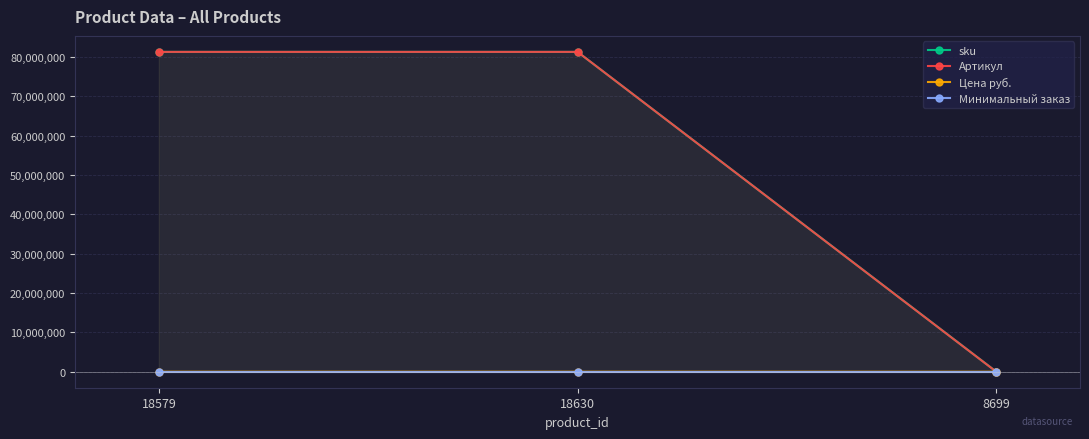

Reading left to right, extract all data points from this chart.

sku: 81260111	81262027	29322
Артикул: 81260111	81262027	1405
Цена руб.: 505	3687	89
Минимальный заказ: 1	1	1